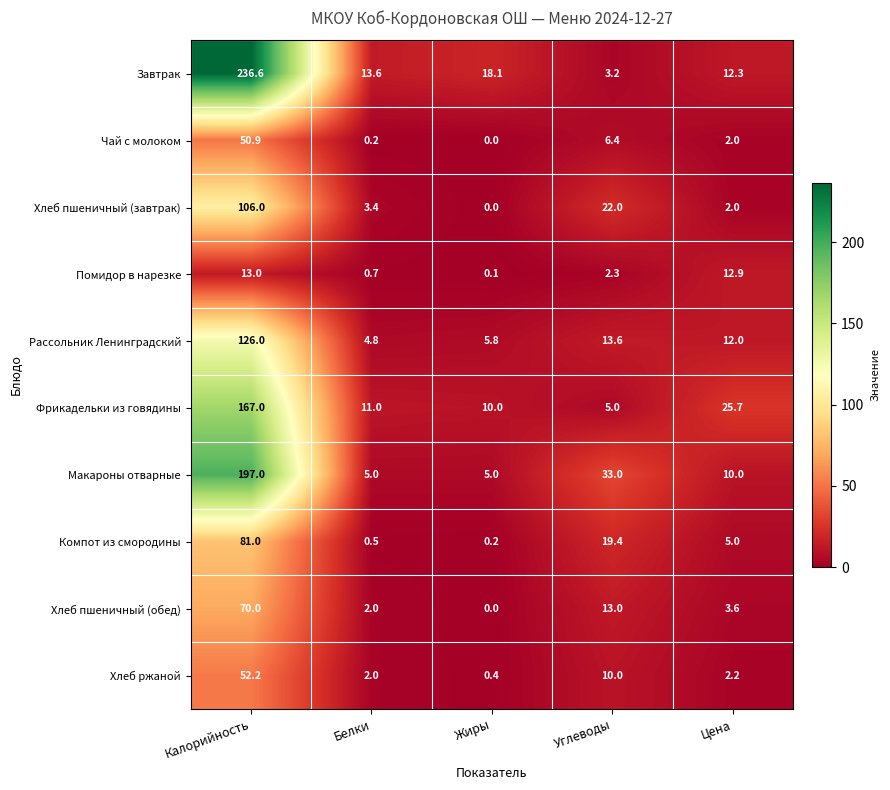

True or false: Фрикадельки из говядины has a value of 2.5 at Углеводы.

False